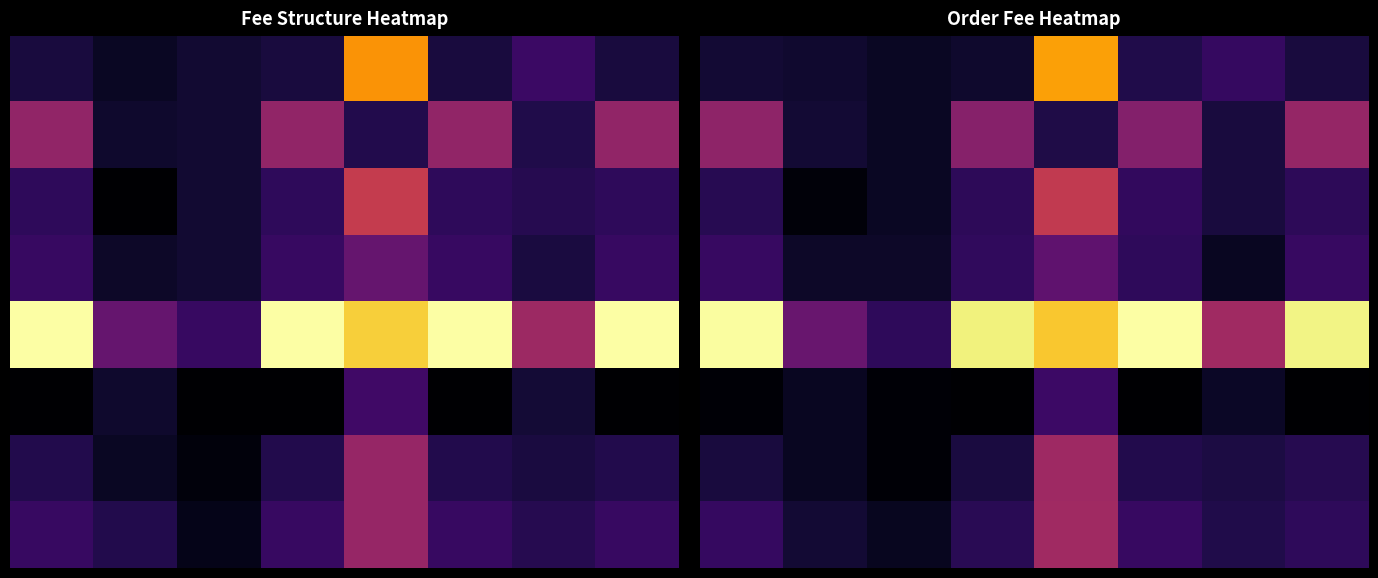

What is the minimum value shown in the chart?

1.1